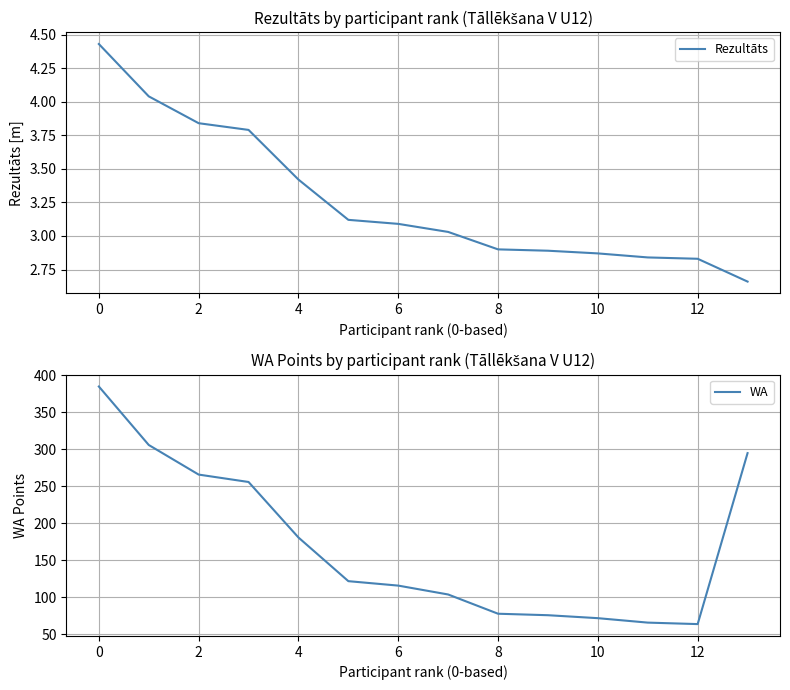

True or false: Rezultāts has more than 1 points higher than both neighbors.

False